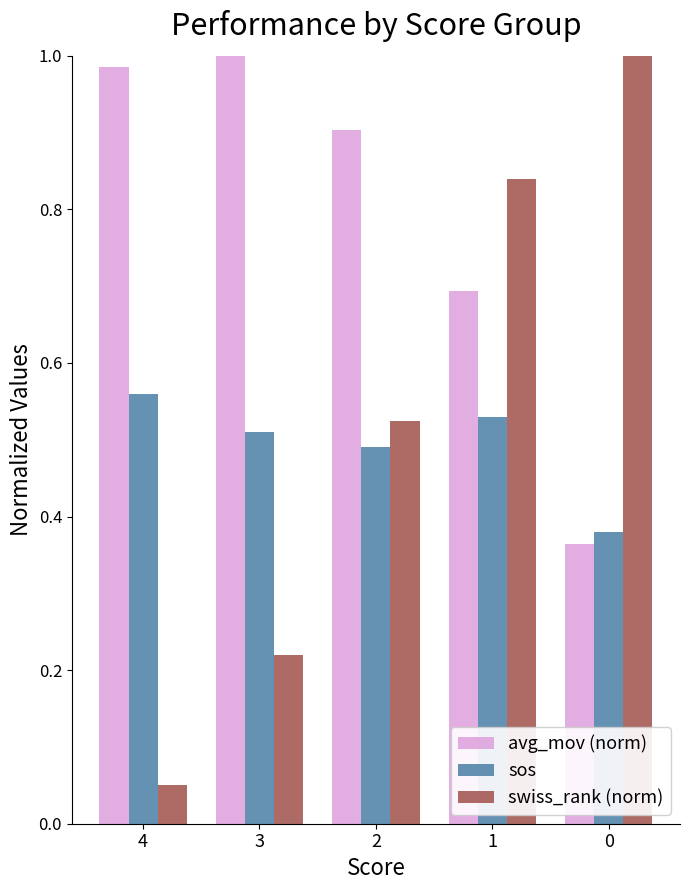

What is the difference between the swiss_rank (norm) values at 2 and 1?

0.3